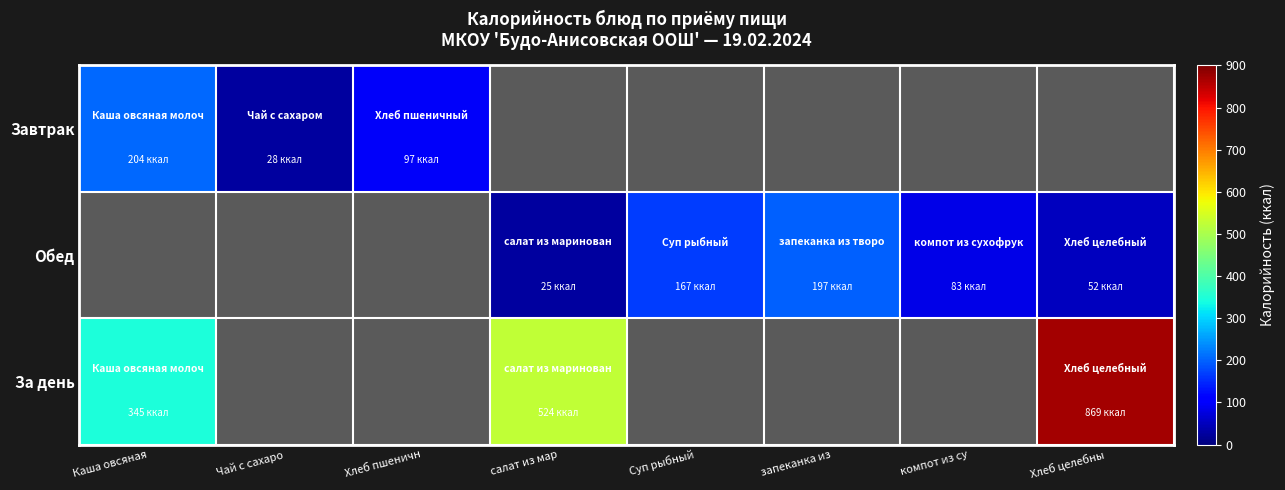

Is it true that Обед equals 17.1 at компот из су?

False